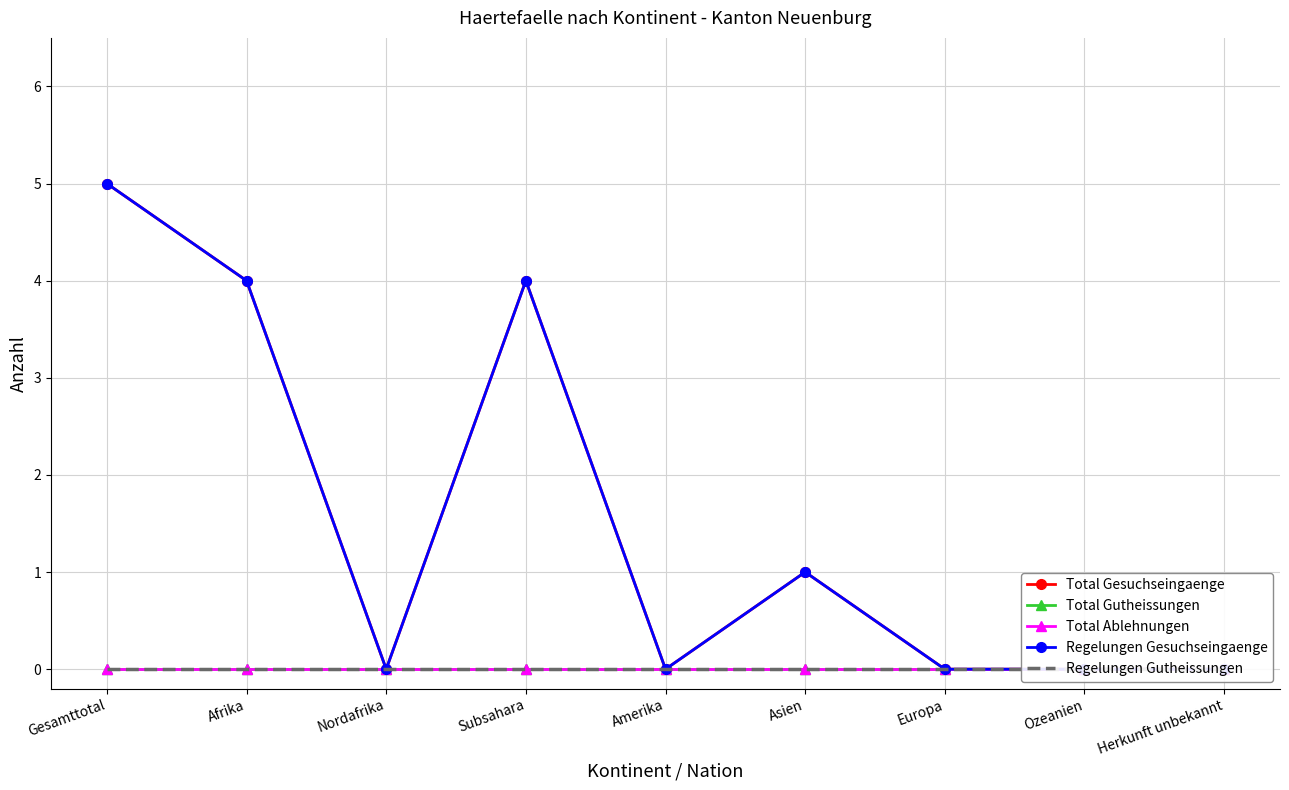

At which label does Total Gutheissungen reach its minimum?

Gesamttotal